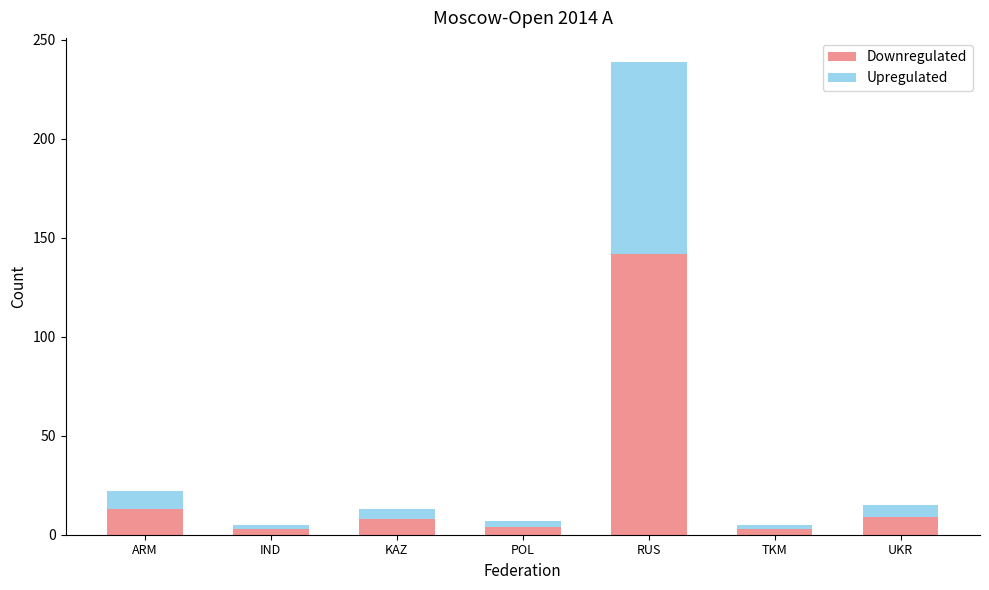

At which label does Downregulated reach its peak?

RUS